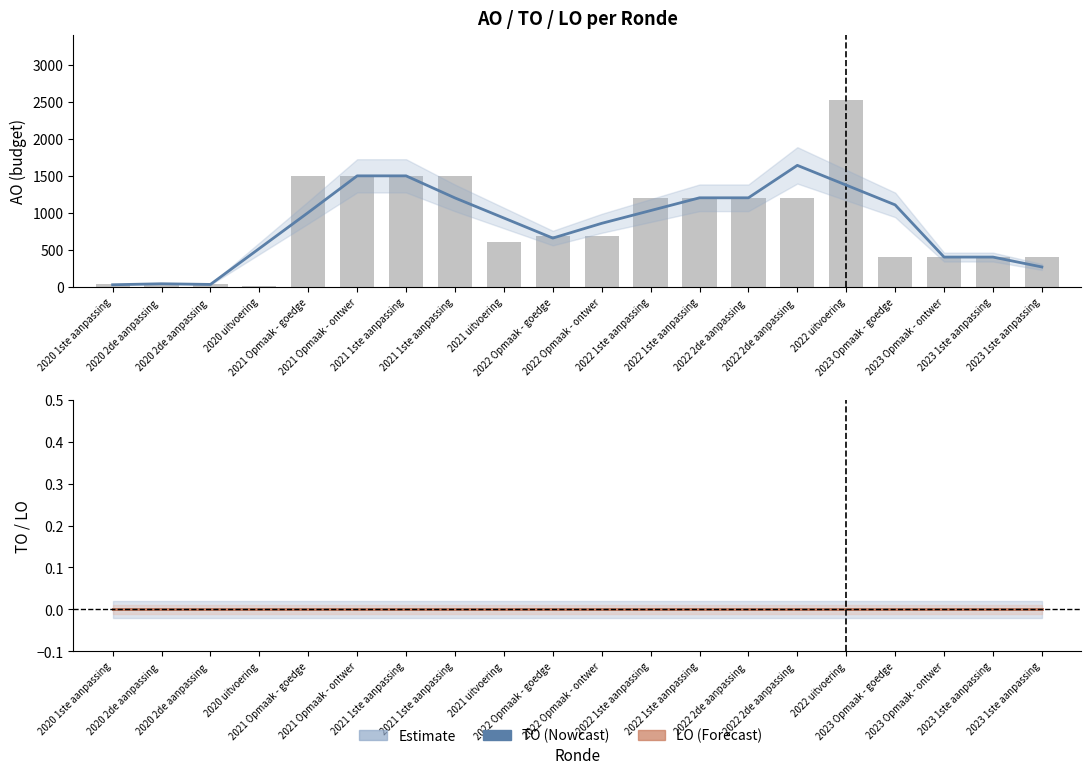

At how many categories does at least one series exceed 83?

17